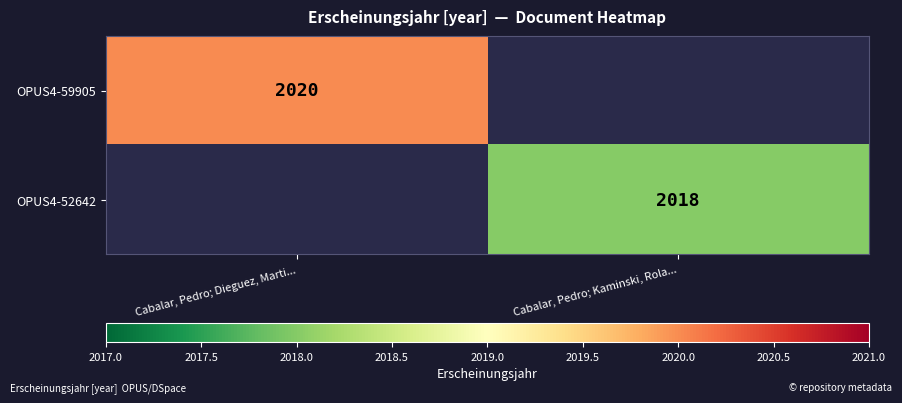

Is it true that OPUS4-52642 equals 845 at Cabalar, Pedro; Kaminski, Rola...?

False